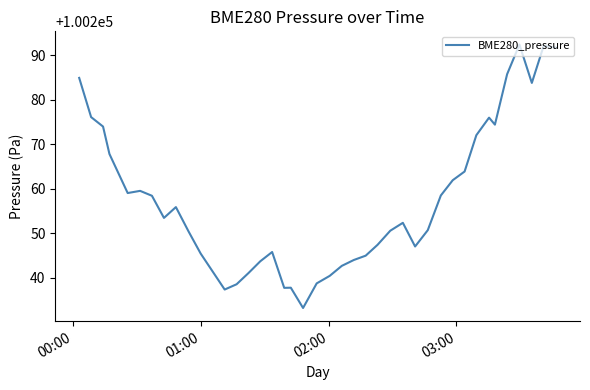

What is the greatest value displayed?

100292.4